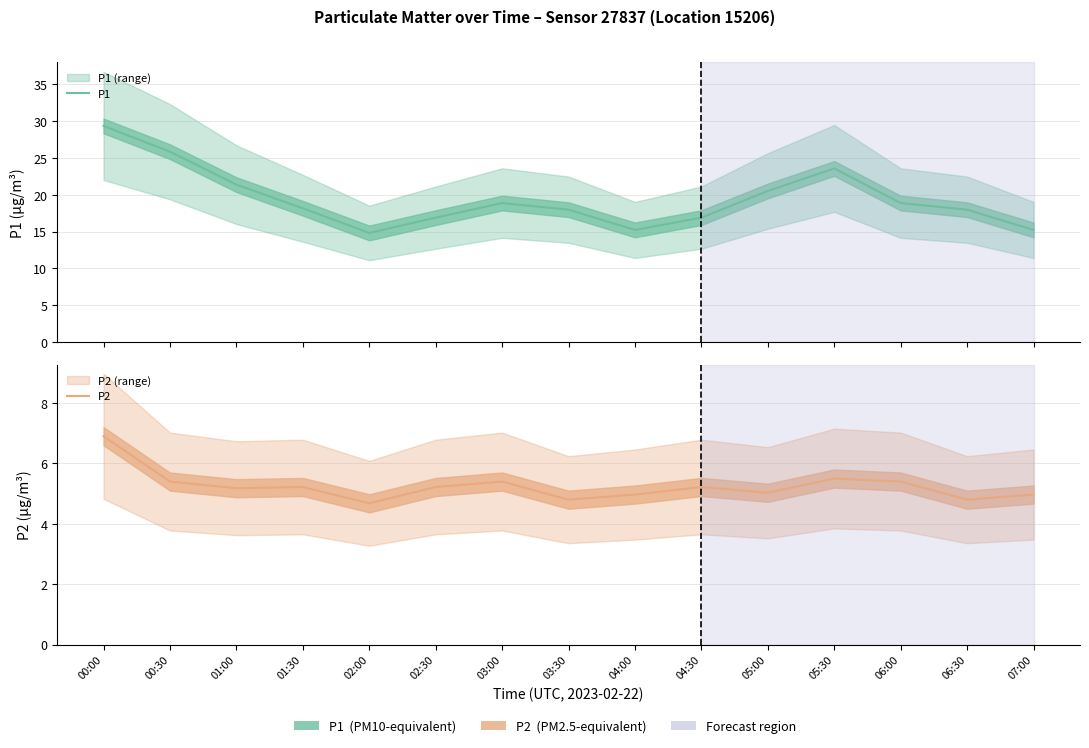

Rank the series by their maximum value, from highest to lowest.

P1, P2